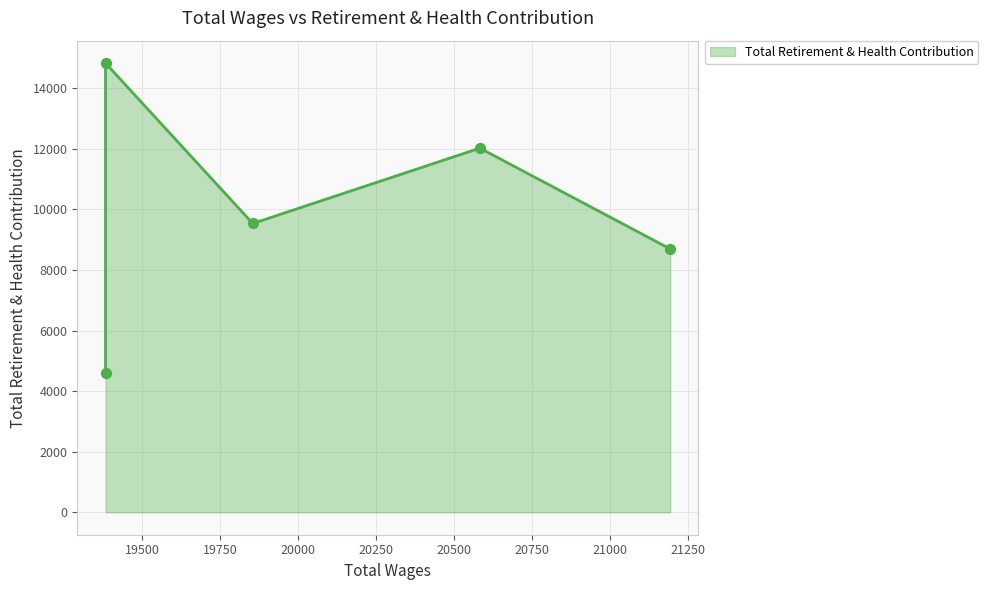

What is the change in value from 19854.0 to 19382.0?

+5296